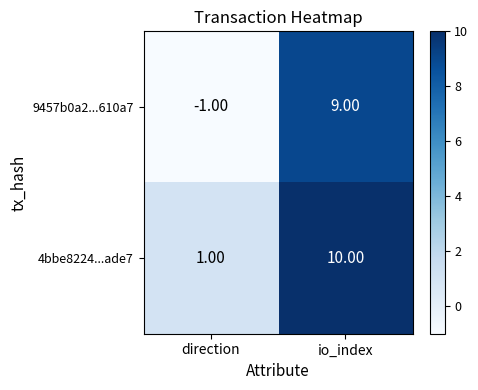

Rank the series by their average value, from highest to lowest.

4bbe8224...ade7, 9457b0a2...610a7